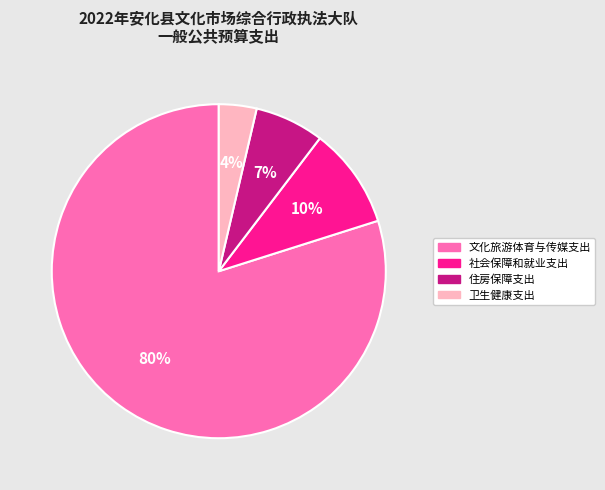

Which category has the smallest portion of the pie?

卫生健康支出